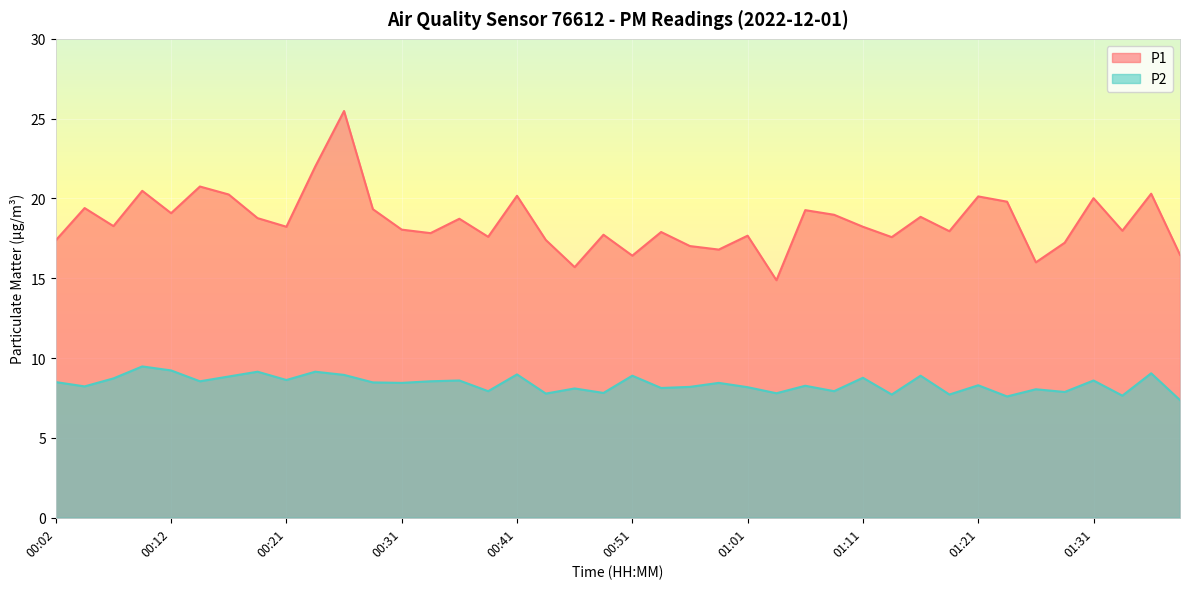

What is the total value across all series at 00:24?

31.1